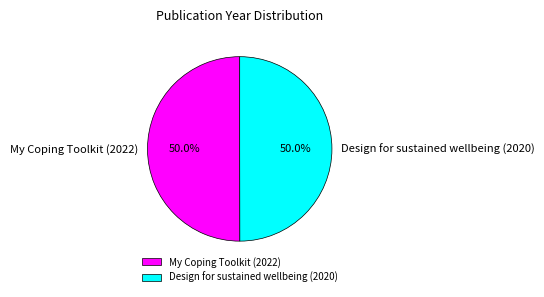

What is the ratio of the value at Design for sustained wellbeing (2020) to the value at My Coping Toolkit (2022)?

1.0